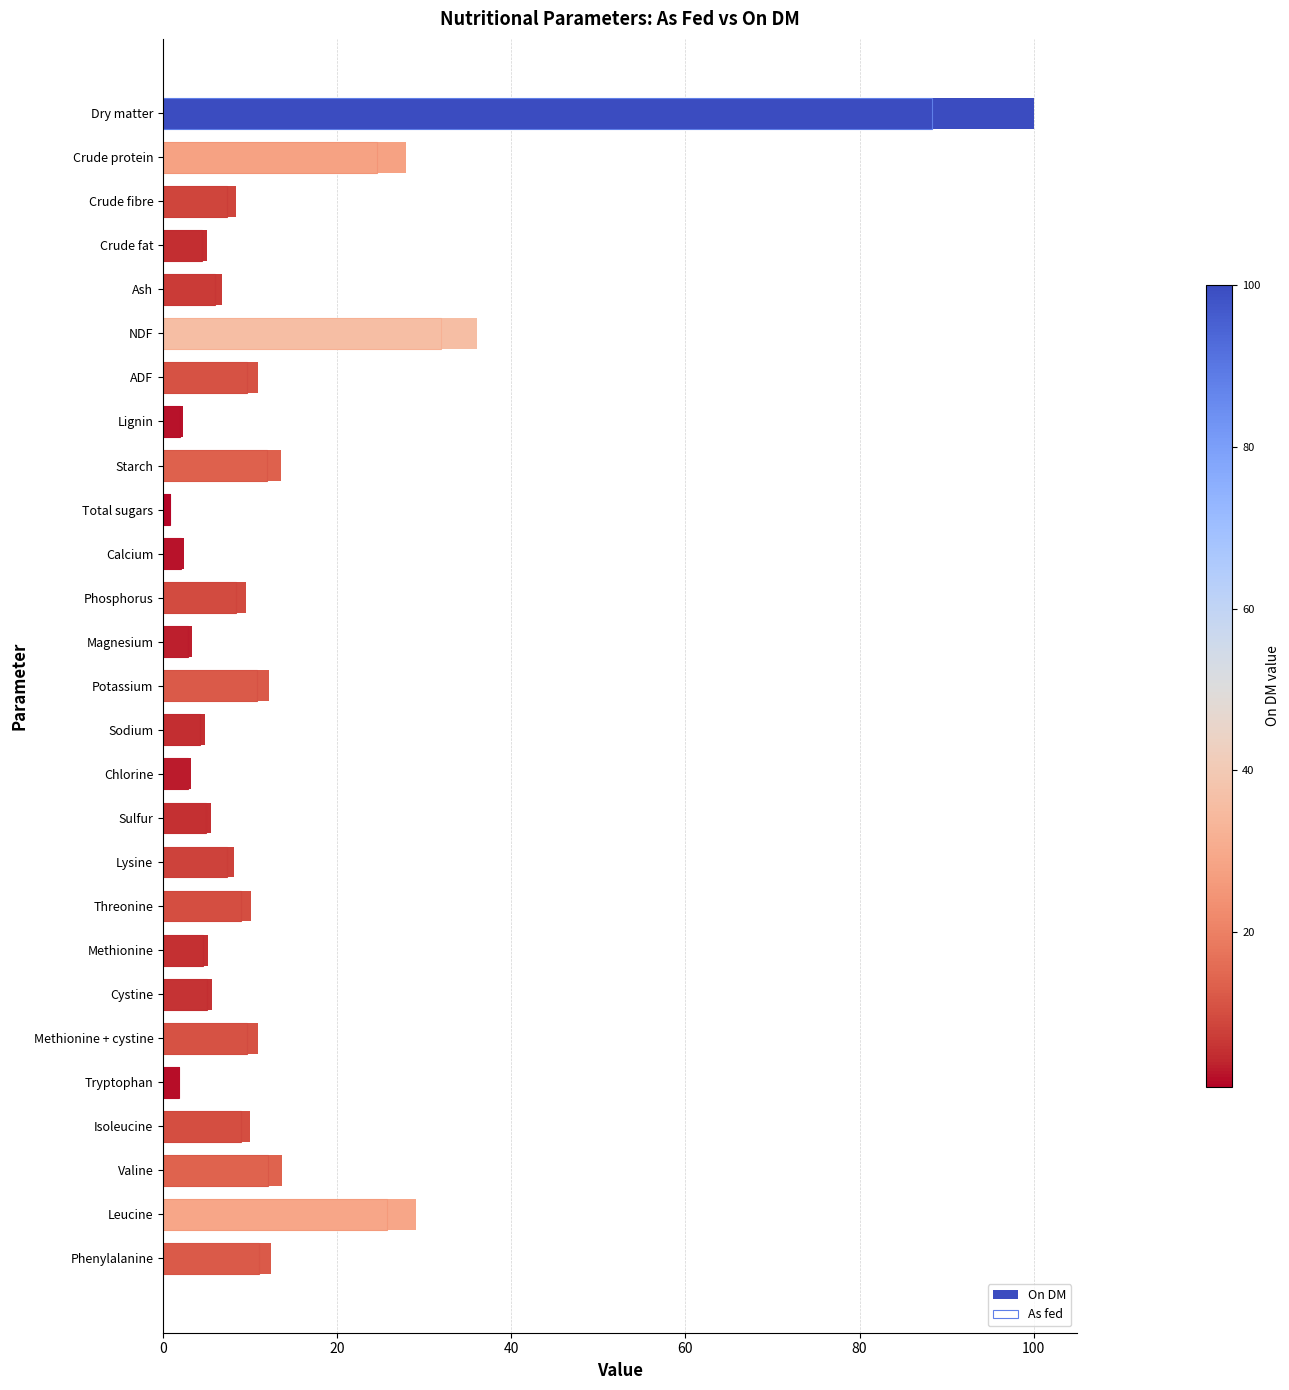

Between Sodium and Isoleucine, which series saw the biggest shift?

On DM